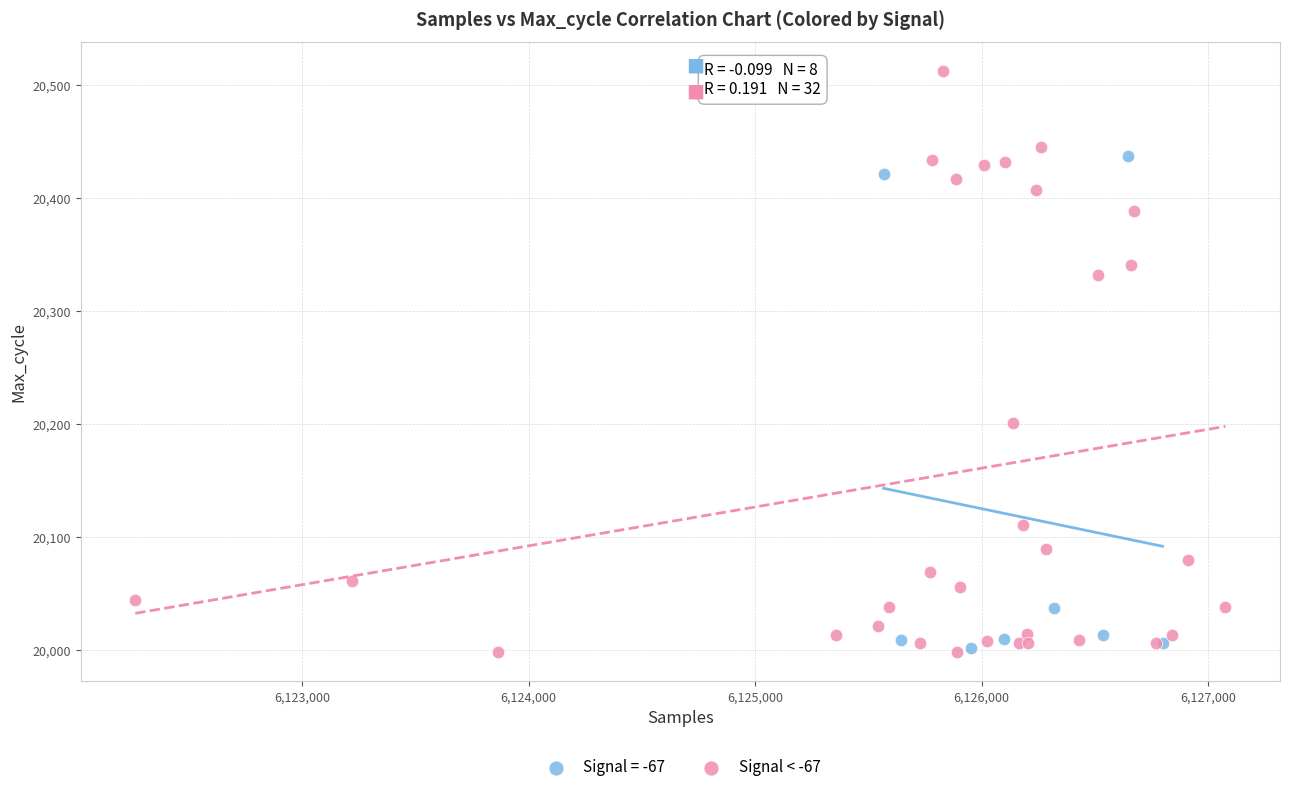

Which series has the widest spread of Y values?

Signal < -67